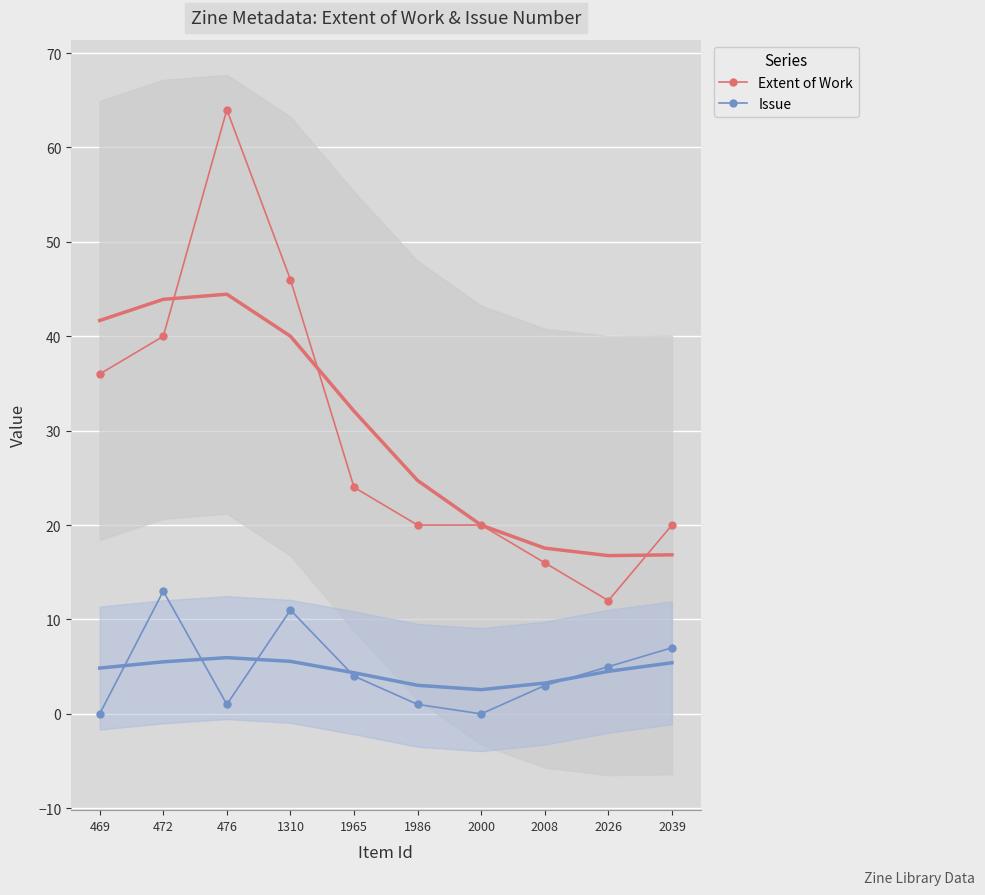

True or false: Issue and Extent of Work intersect in this chart.

False